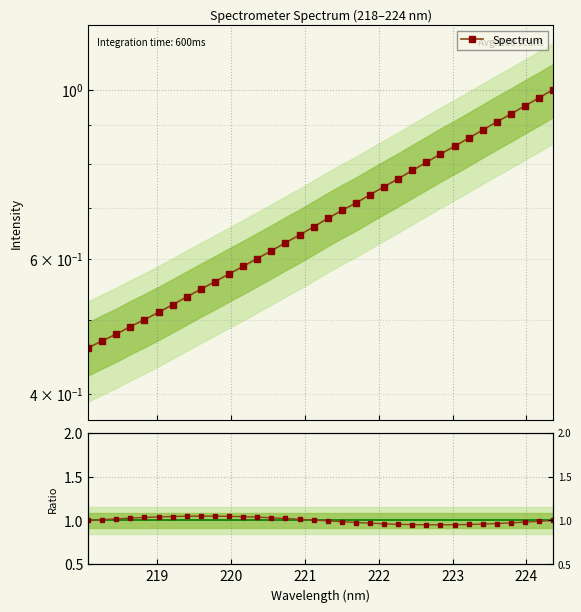

How many values in the Ratio series exceed 1?

16